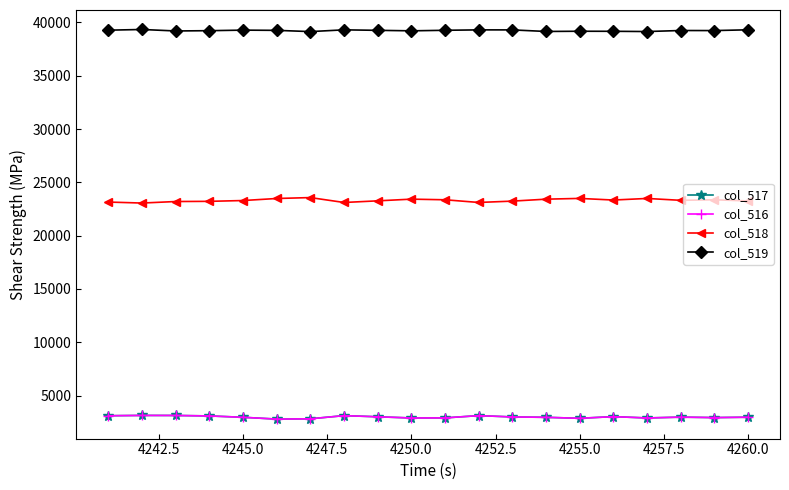

True or false: col_517 has more than 2 points higher than both neighbors.

True